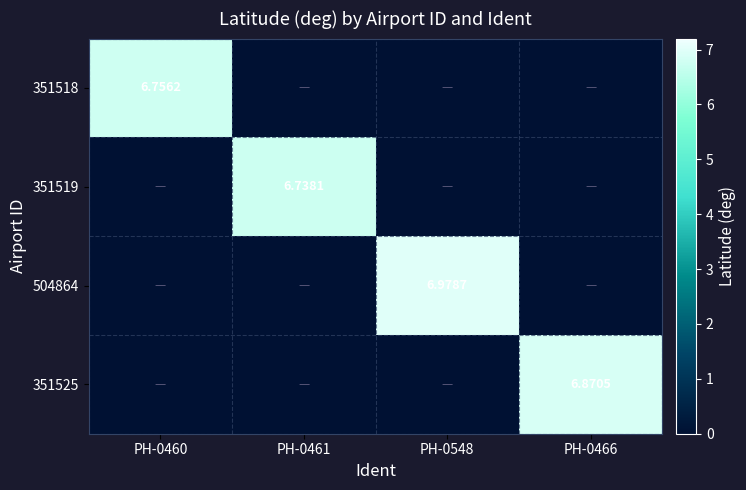

Is the value of 351519 at PH-0461 greater than the value of 351525 at PH-0466?

No